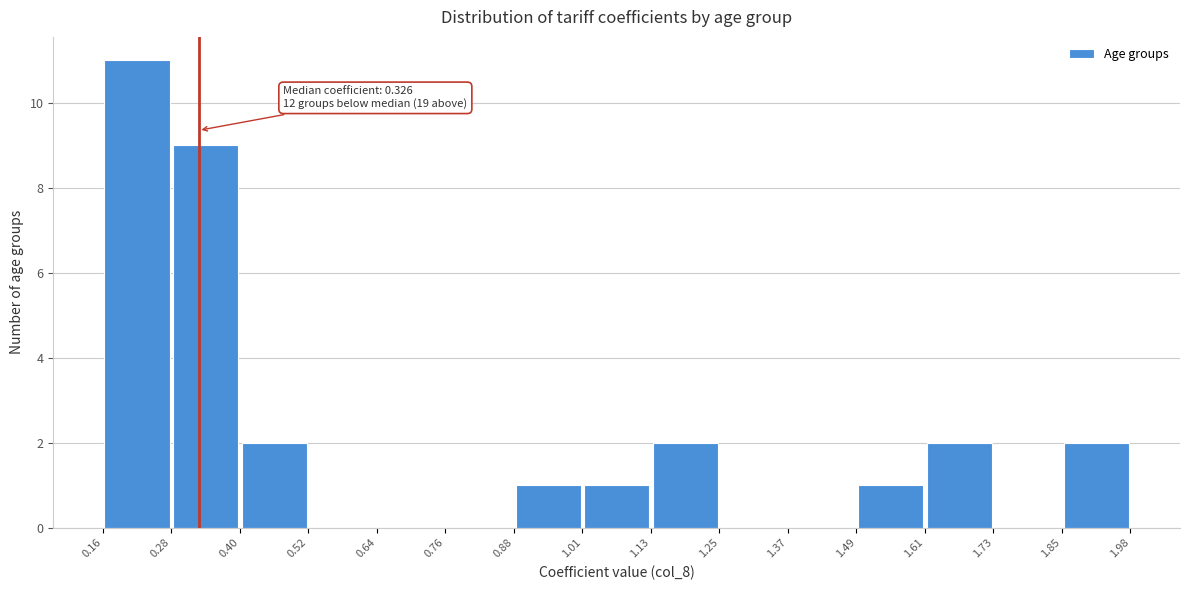

Which range on the x-axis has the tallest bar?

0.16 to 0.28